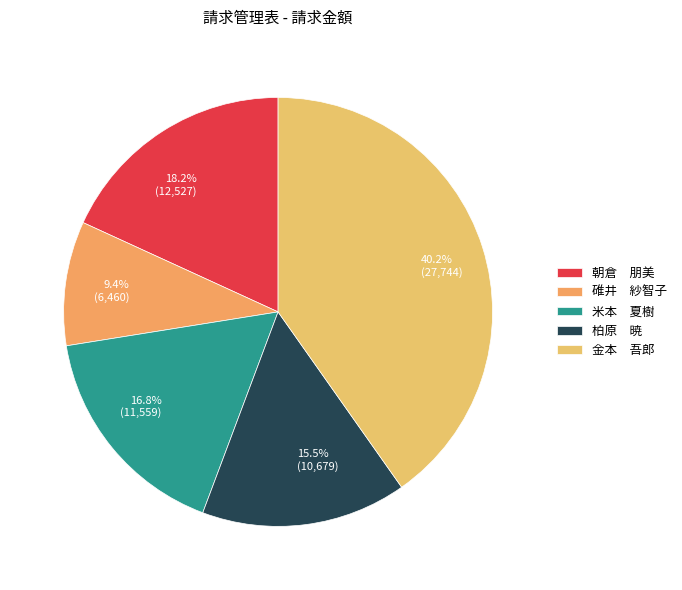

Between 18.2% (12,527) and 9.4% (6,460), which is larger?

18.2% (12,527)